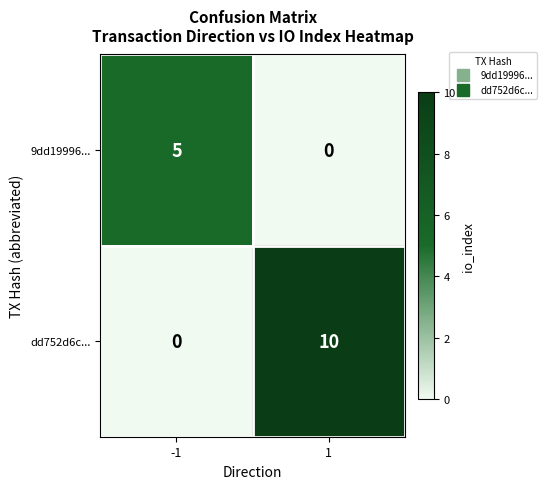

List the series in order of their peak value, lowest first.

9dd19996..., dd752d6c...